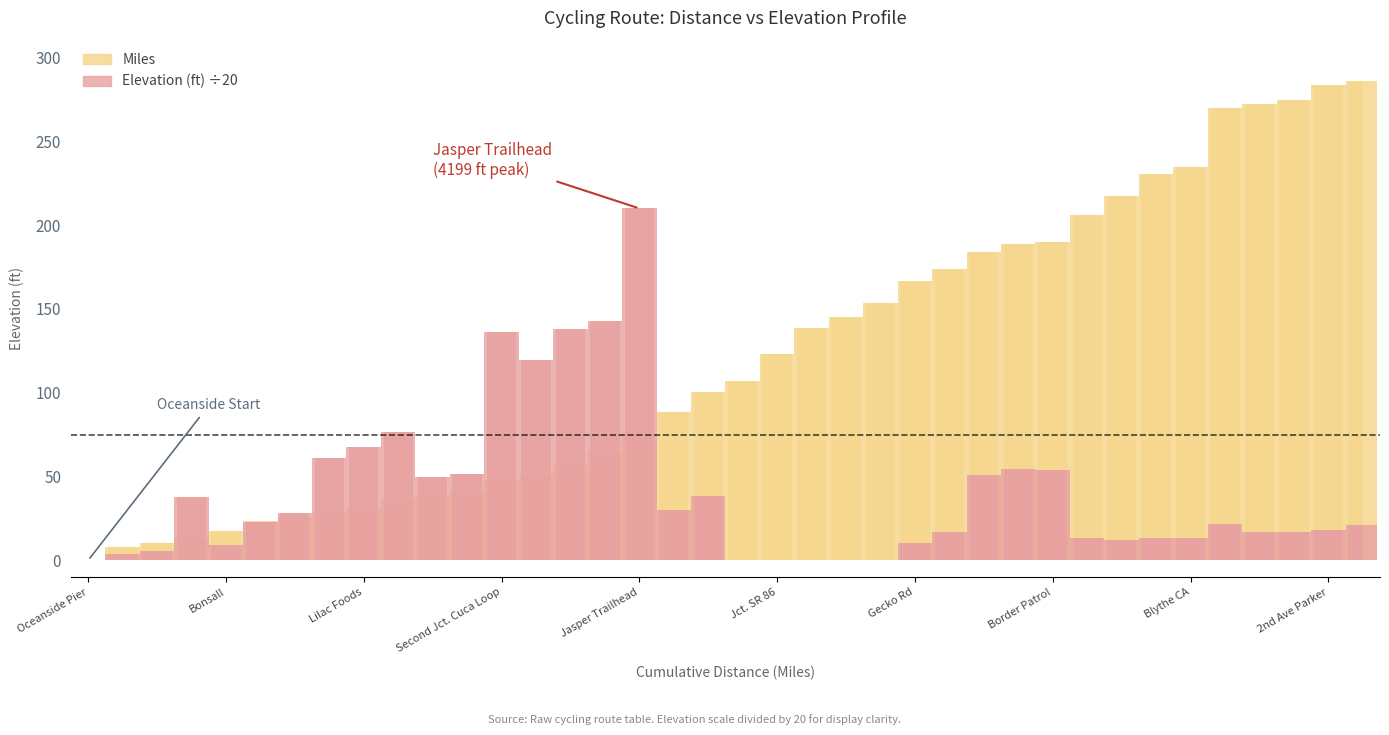

List the labels in order of Miles value, largest first.

SR 95/California Ave, 2nd Ave Parker, Mojave Rd, Colorado River, Right Agnes Wilson, Blythe CA, Cross I-10, Jct. Right 32nd Ave, Jct Mitchells Camp, Border Patrol, Jct. Black Mt. Road, Gables Wash, Glamis, Gecko Rd, Orita, Brawley CA, Westmoreland, Jct. SR 86, Ocotillo Wells, Jct. SR 78, Borrego Springs, Jasper Trailhead, SR 79/CR S2, Lake Henshaw Resort, La Jolla Trading Post, Second Jct. Cuca Loop, Rincon, Jct. Paradise Creek, Jct. Lake Wohlford, Lilac Foods, Jct. Old Castle Way, Jct. Pamoosa La, Old 395 S, Bonsall, Jct. Wilshire Road, Jct. Sleeping Indian Rd, Jct. College Blvd., Oceanside Pier